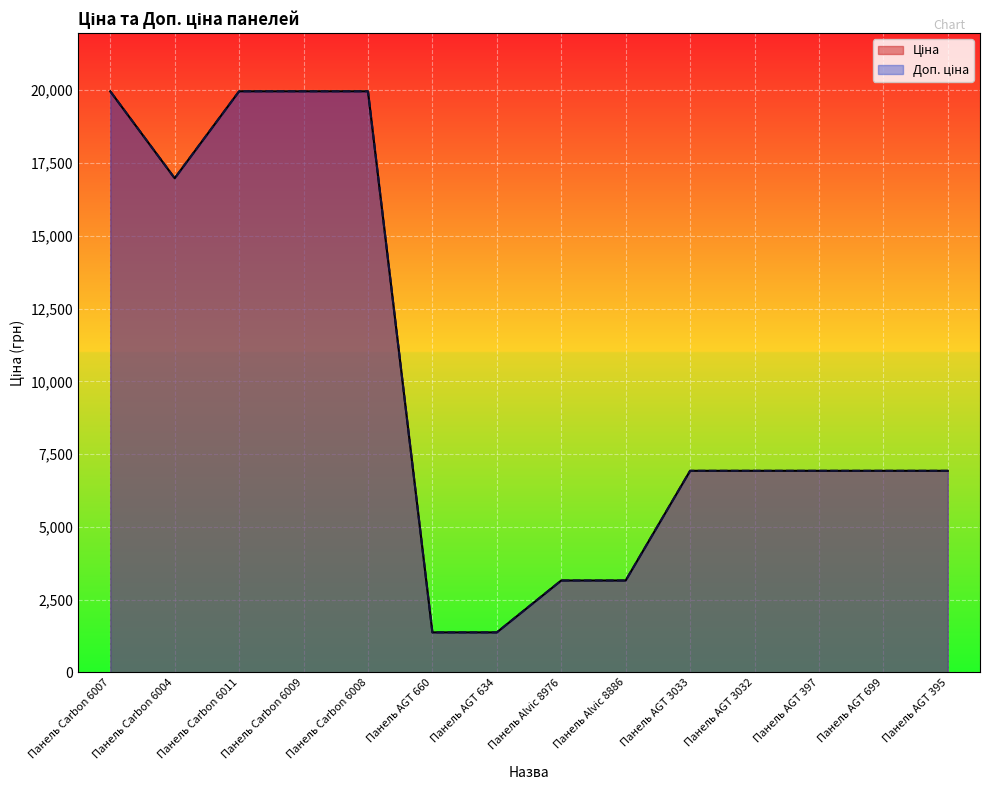

Which label corresponds to the largest value in the chart?

Панель Carbon 6007